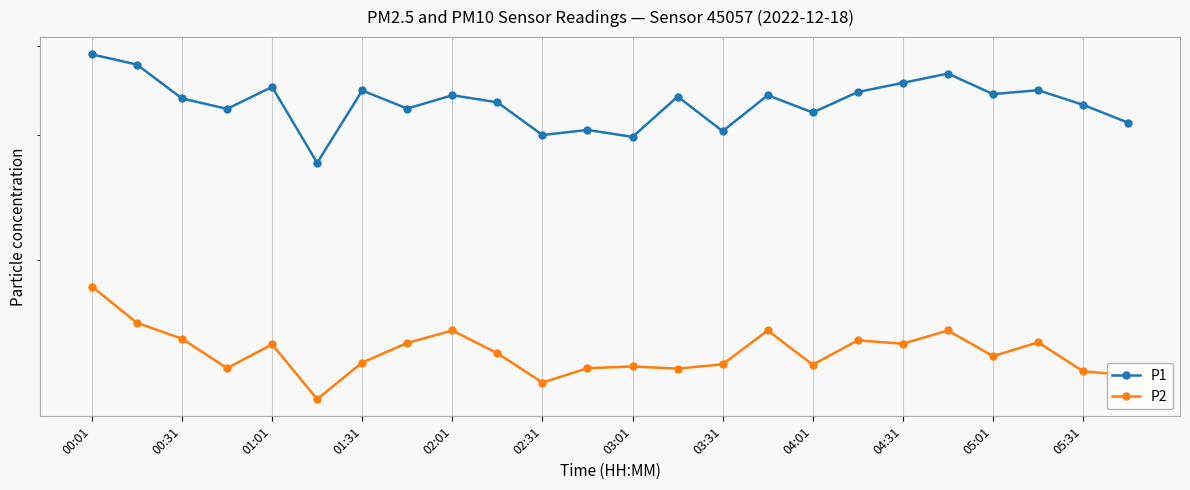

What is the sum of all P1 values?

800.0